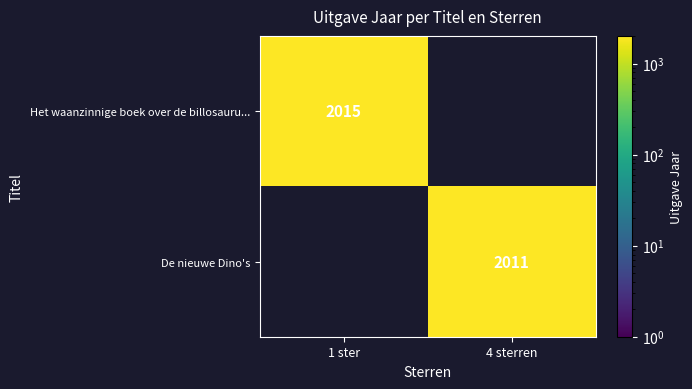

Which has a higher value, 4 sterren or 1 ster?

1 ster